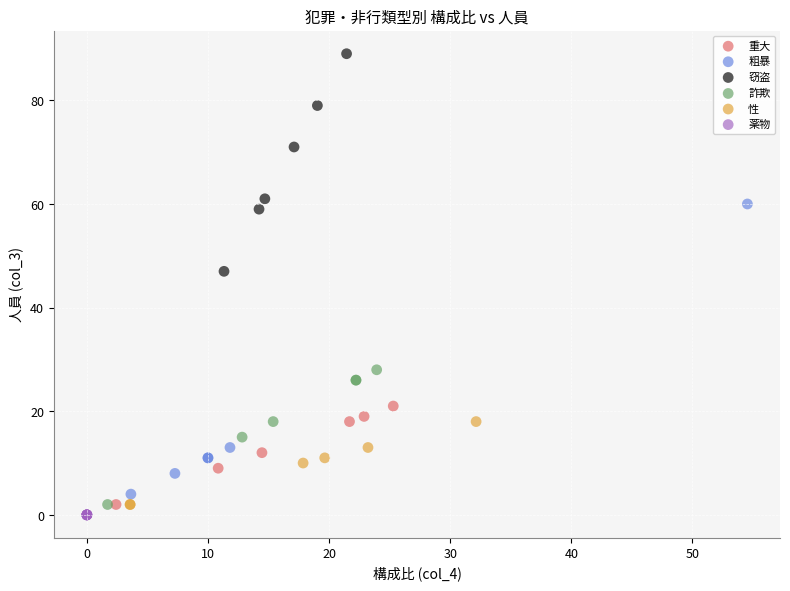

Which series reaches the maximum Y coordinate?

窃盗